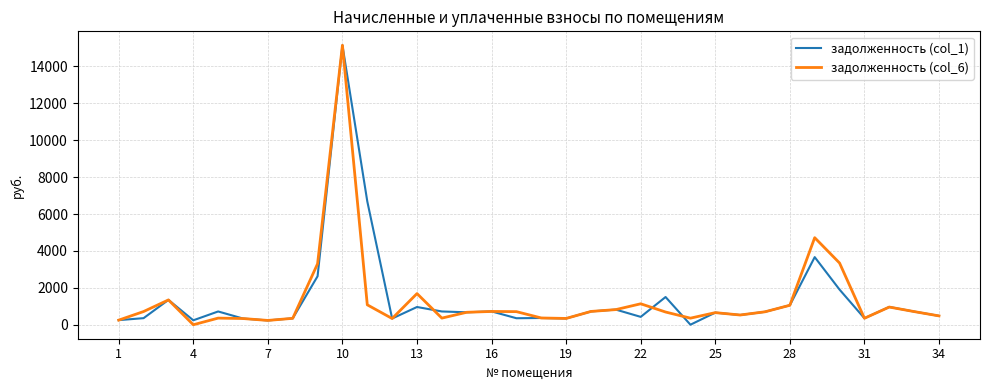

True or false: задолженность (col_6) and задолженность (col_1) intersect in this chart.

True